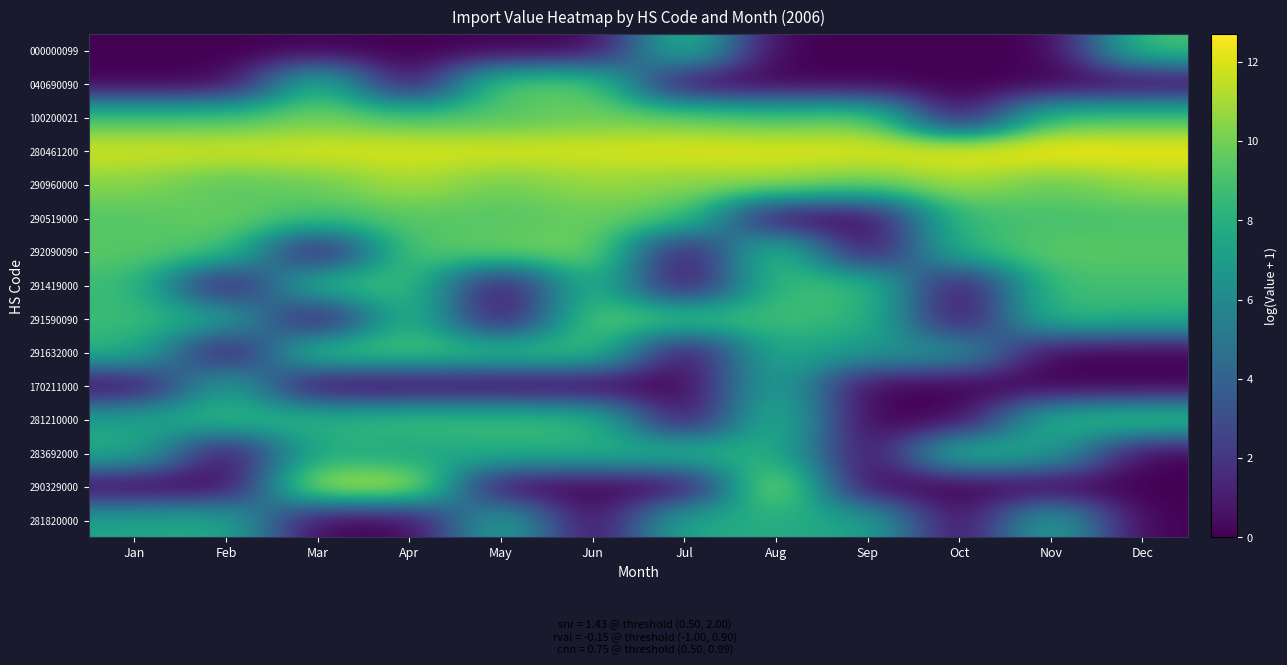

At how many categories does at least one series exceed 9?

12